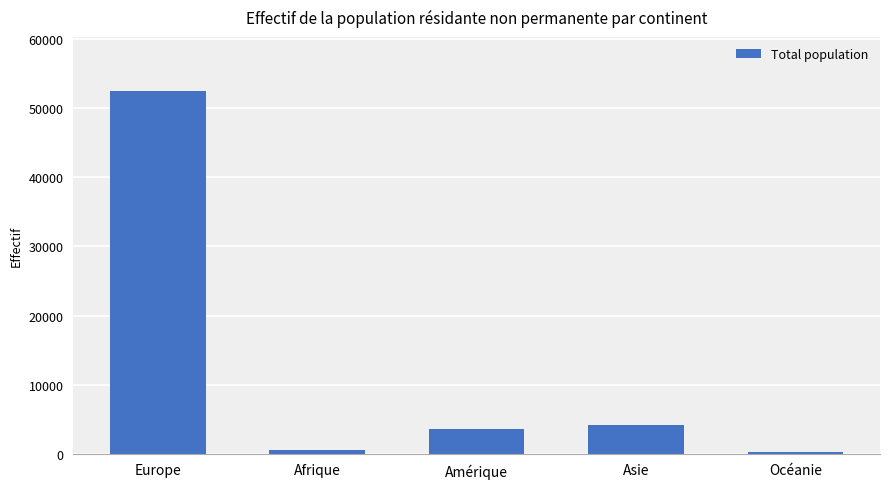

What is the maximum value shown in the chart?

52443